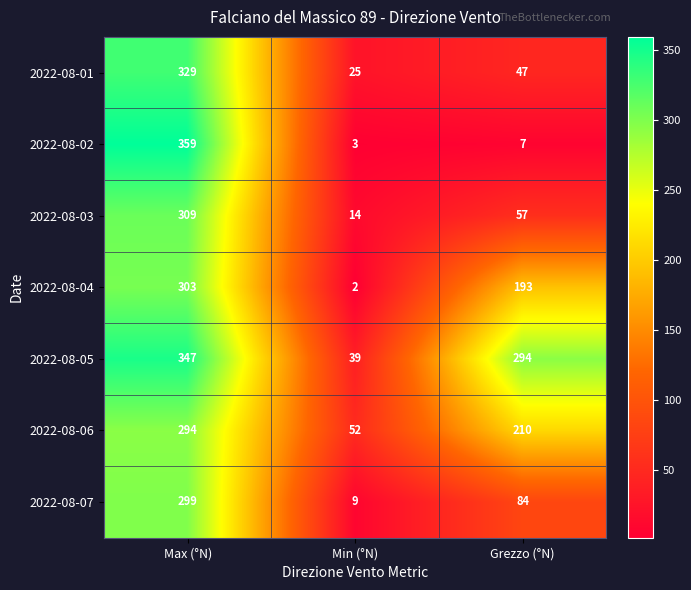

The 2022-08-05 series shows 63 at Min (°N). True or false?

False